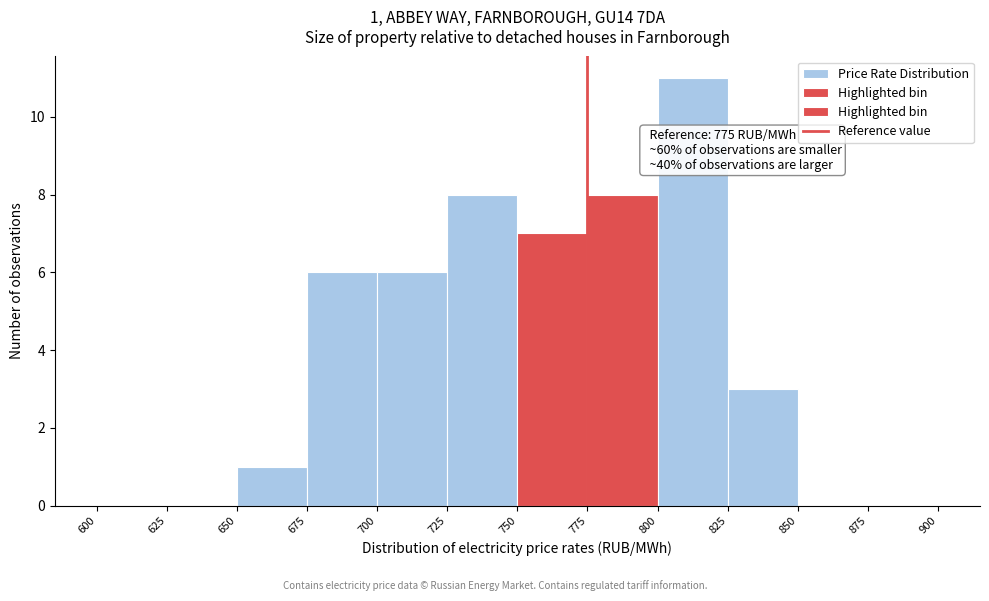

Over which range of the x-axis is the bar tallest?

800 to 825